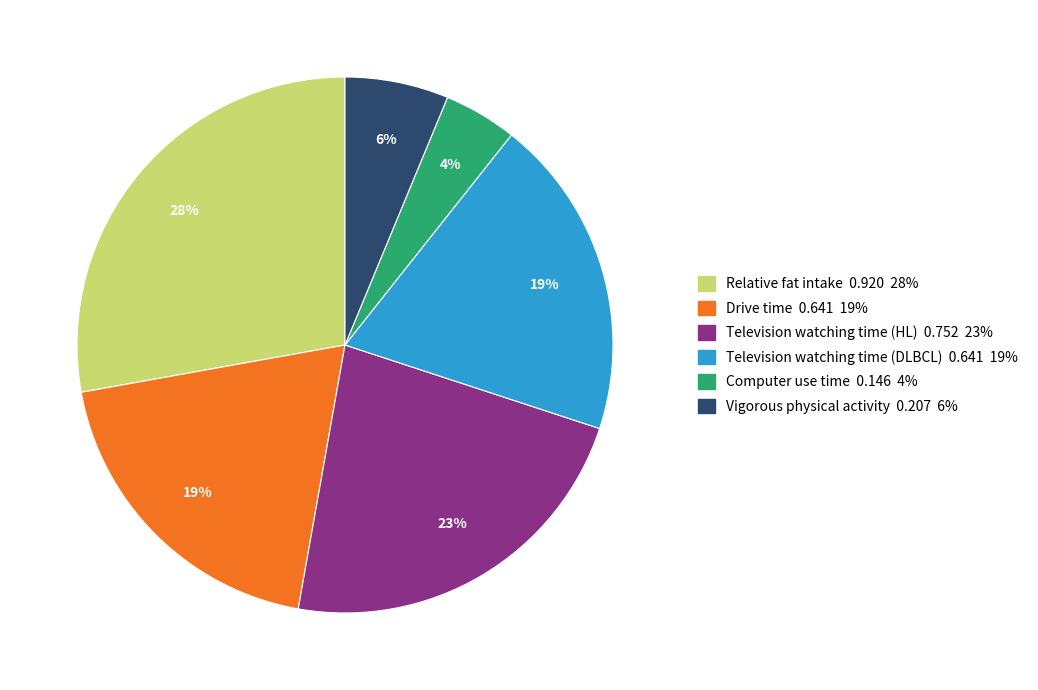

Is the sum of Television watching time (HL) and Drive time greater than half?

No